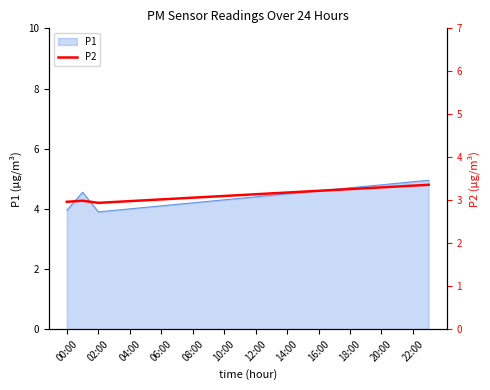

How many lines are shown in the chart?

1